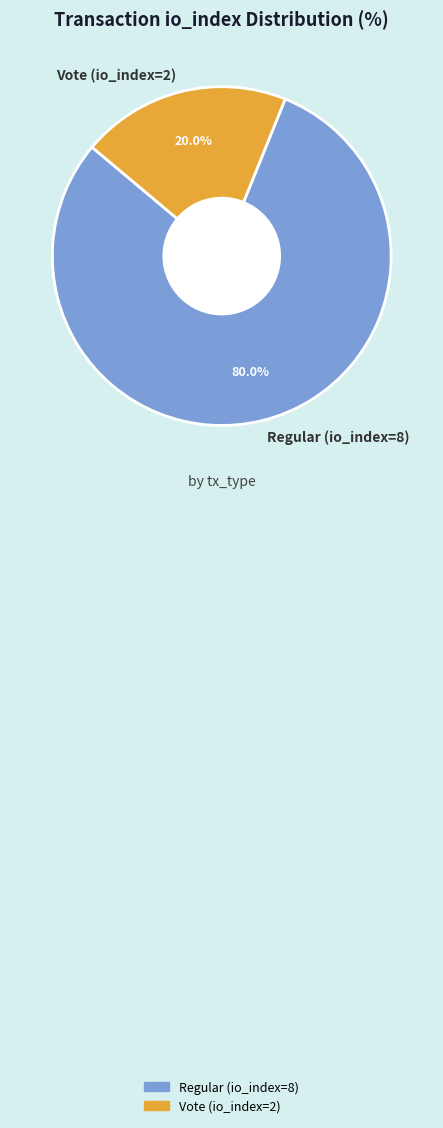

To the nearest percent, what is the difference between the largest and smallest slice percentages?

60%